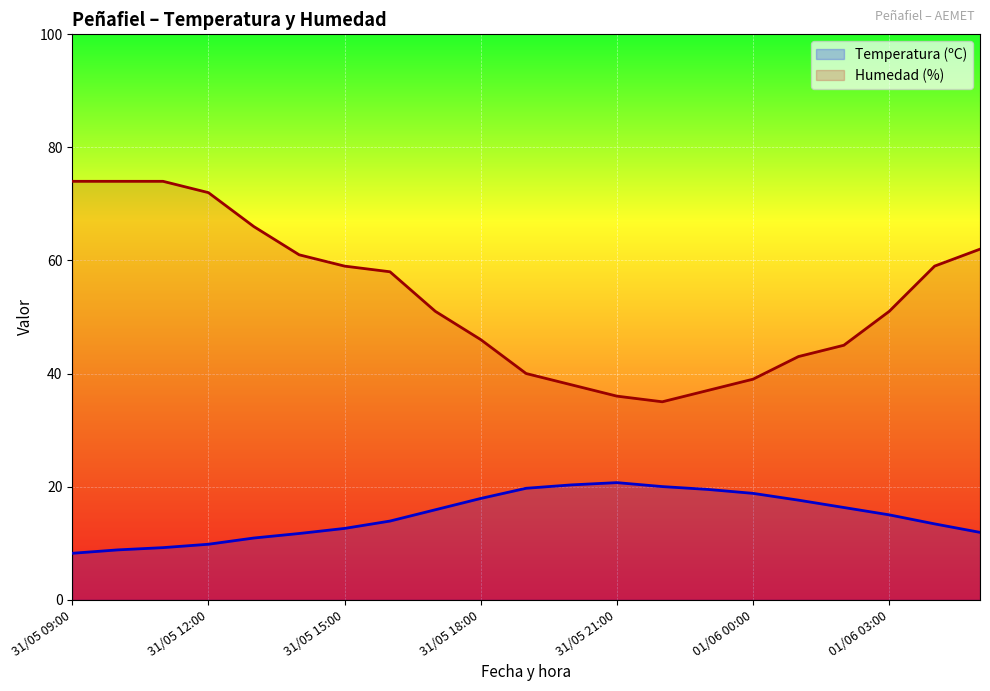

Read the Humedad (%) value at 01/06 00:00.

39.0